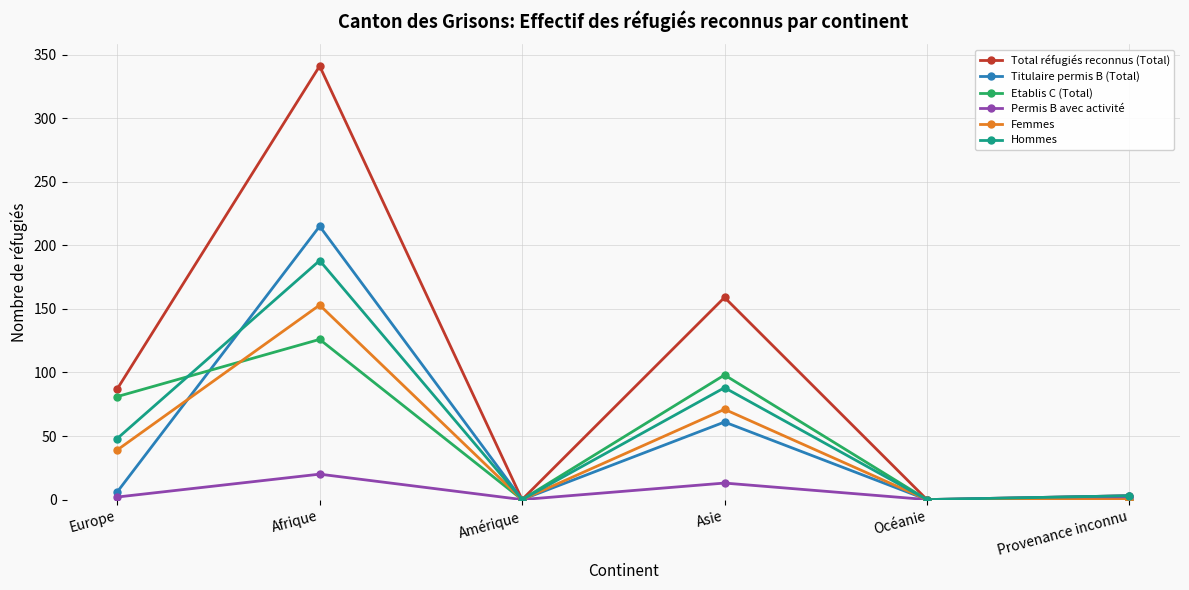

Between Europe and Provenance inconnu, which series saw the biggest shift?

Total réfugiés reconnus (Total)